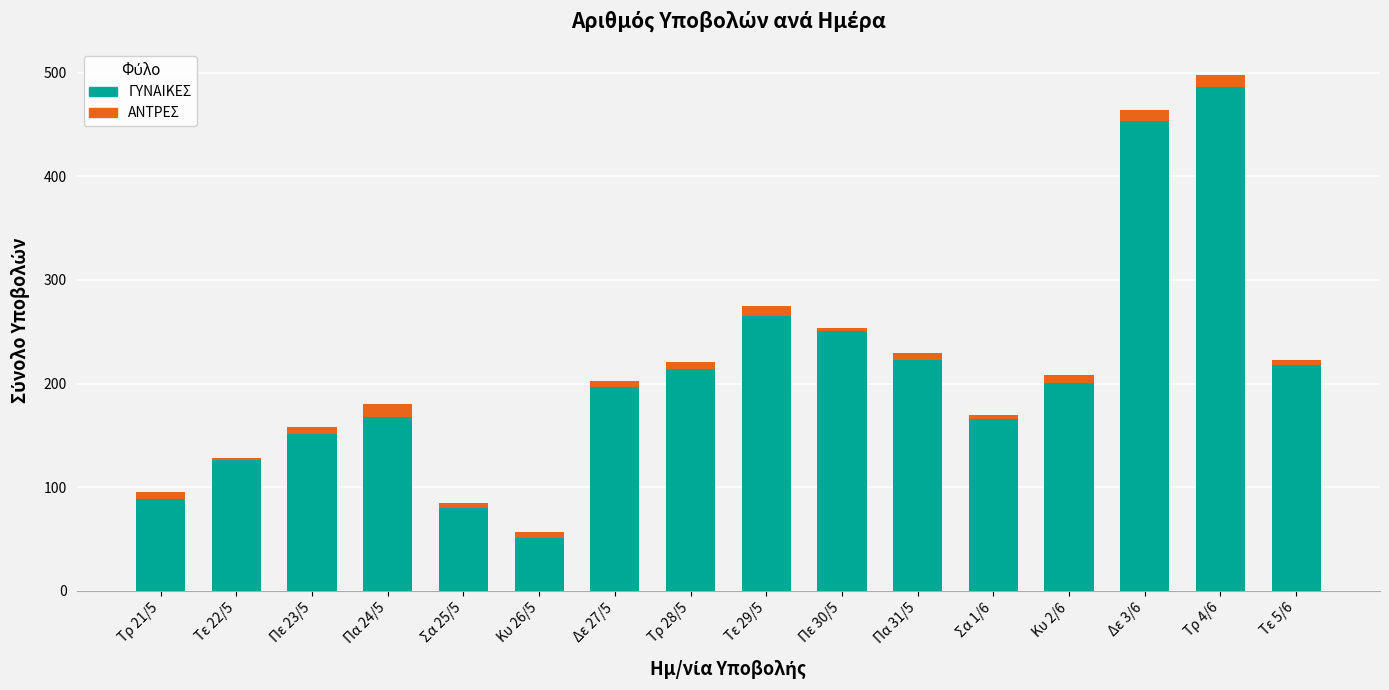

At which label does ΓΥΝΑΙΚΕΣ reach its minimum?

Κυ 26/5